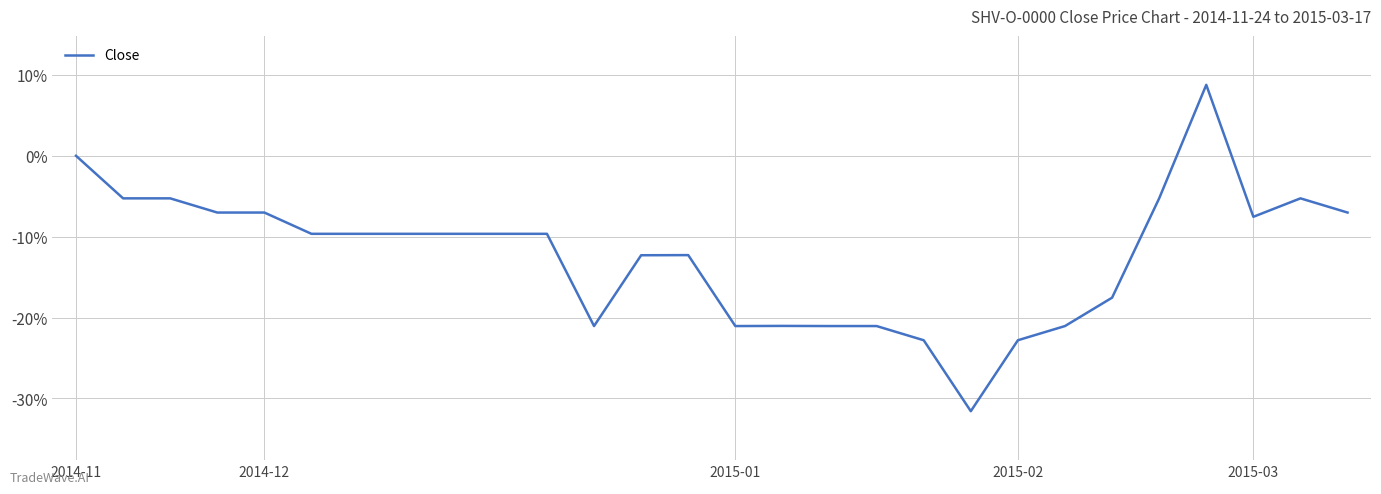

What is the minimum value shown in the chart?

-31.6